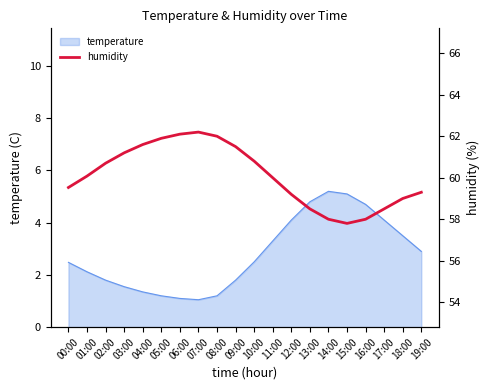

What is the change in value from 04:00 to 17:00?

-3.1